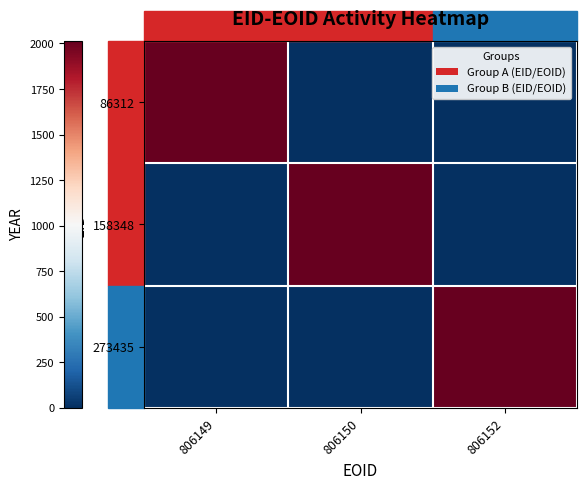

Reading right to left, what are all the values shown in this chart?

86312: 806152=0	806150=0	806149=2013
158348: 806152=0	806150=2013	806149=0
273435: 806152=2013	806150=0	806149=0